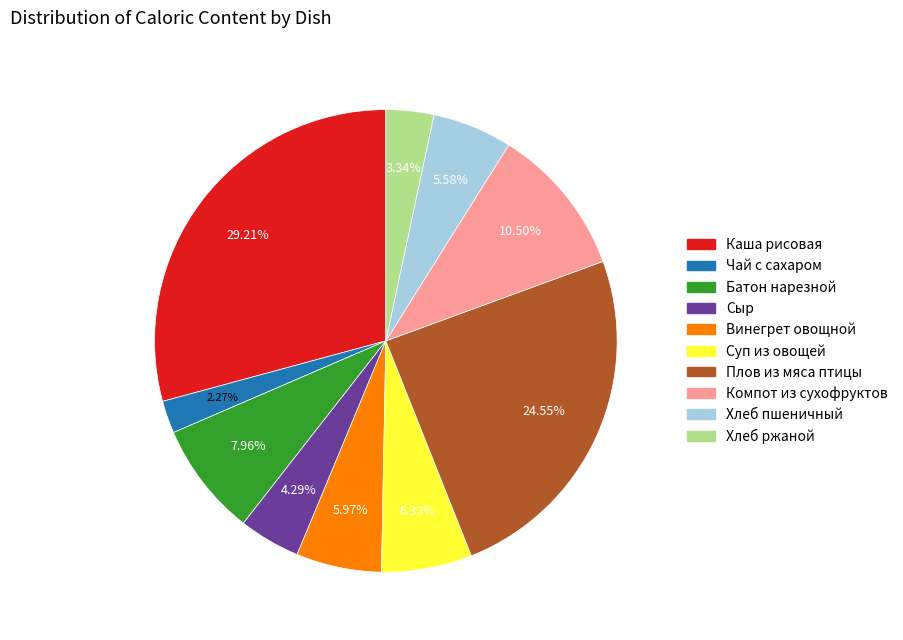

To the nearest percent, what is the average slice percentage?

10%